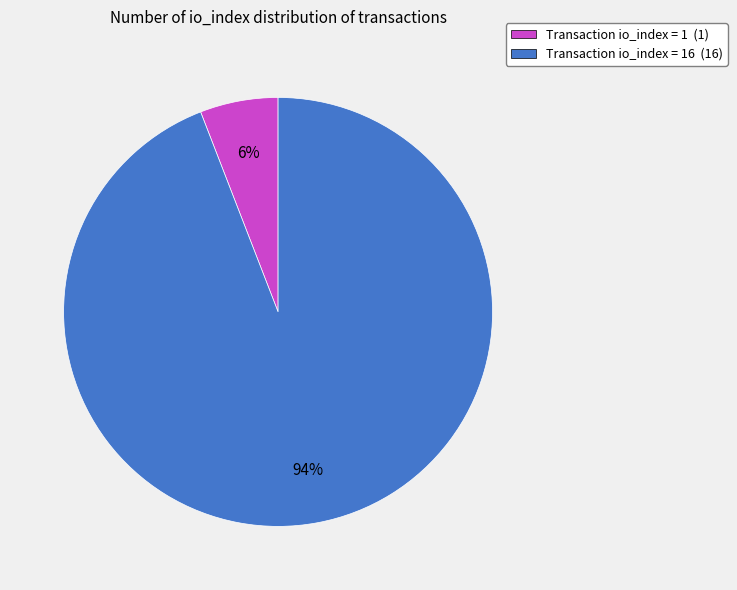

To the nearest percent, what is the difference between the largest and smallest slice percentages?

88%